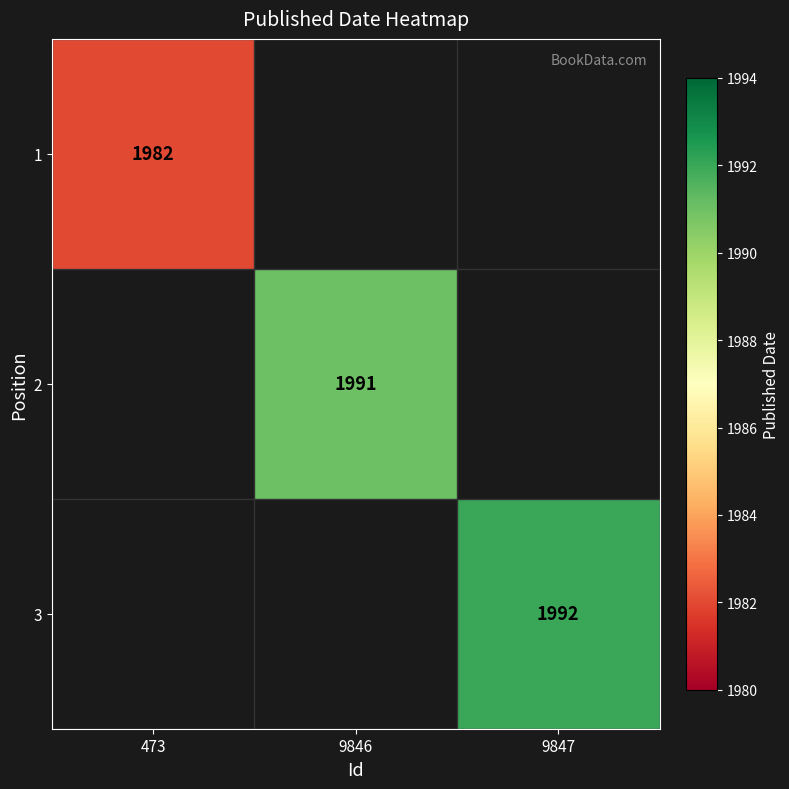

Is it true that 2 equals 1991 at 9846?

True